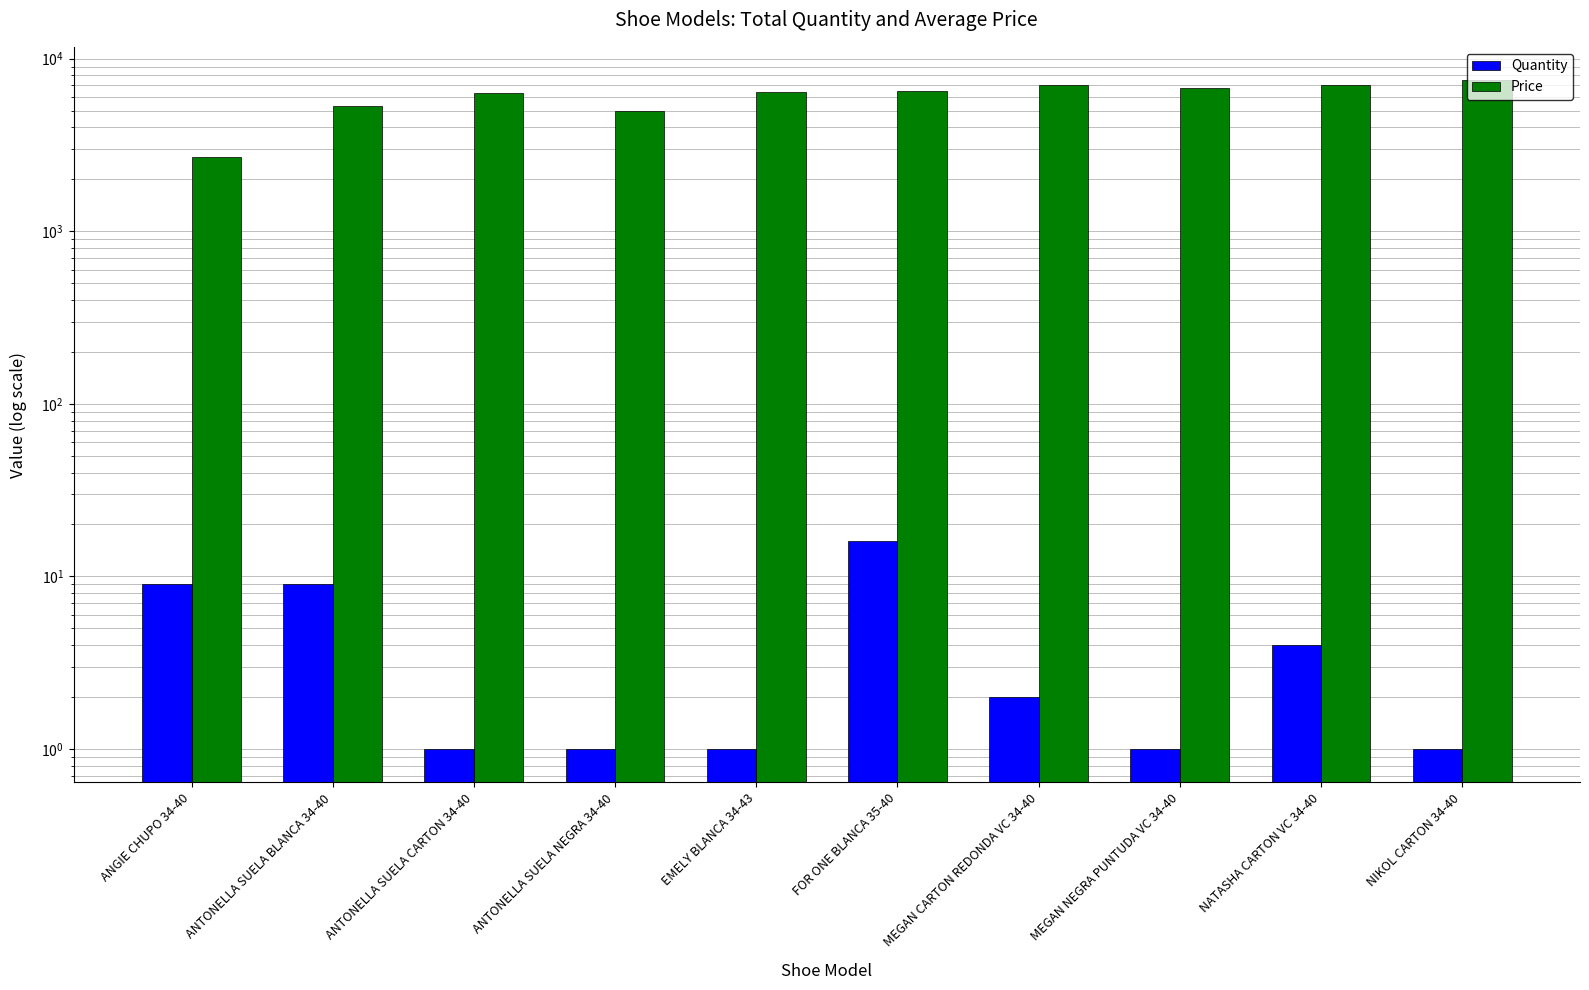

At how many categories does at least one series exceed 3640?

9